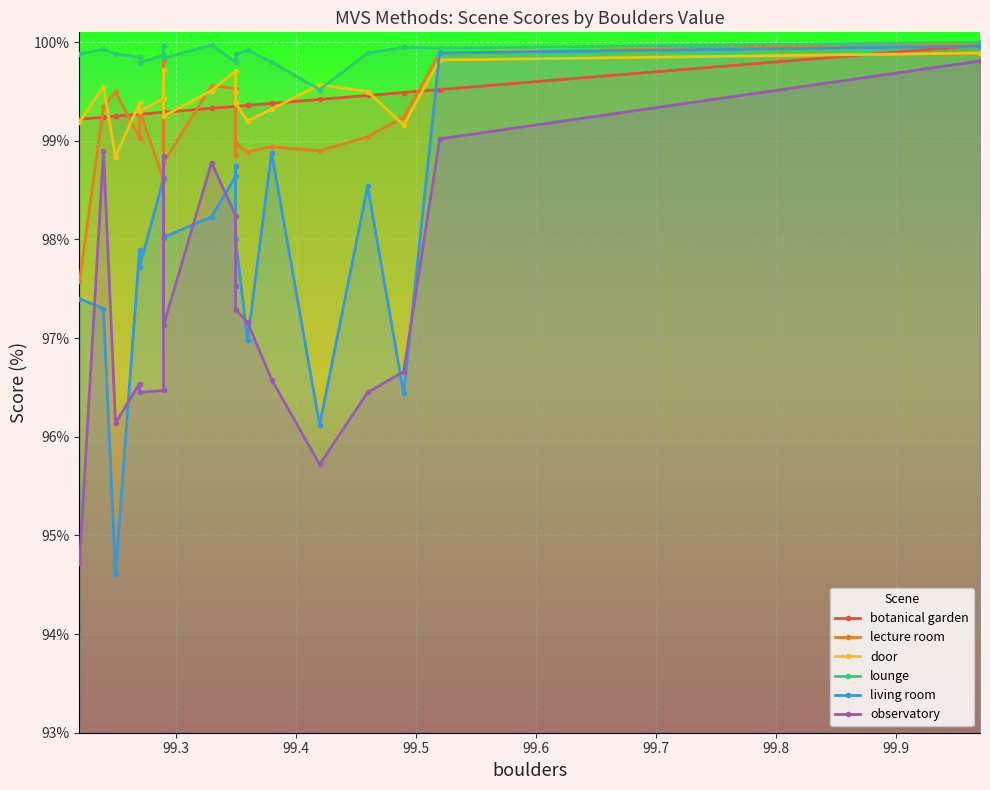

True or false: living room and lounge intersect in this chart.

False